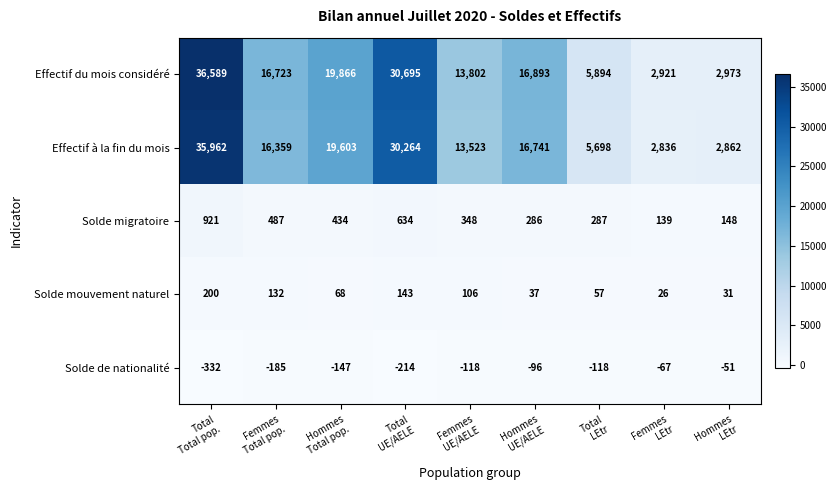

Which series changed the most between Total
LEtr and Femmes
LEtr?

Effectif du mois considéré